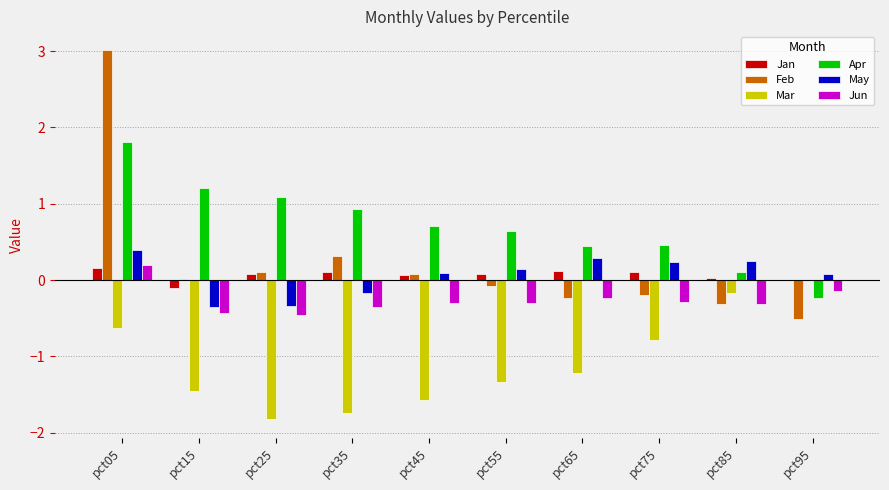

True or false: Feb has a value of 0.1 at pct25.

True